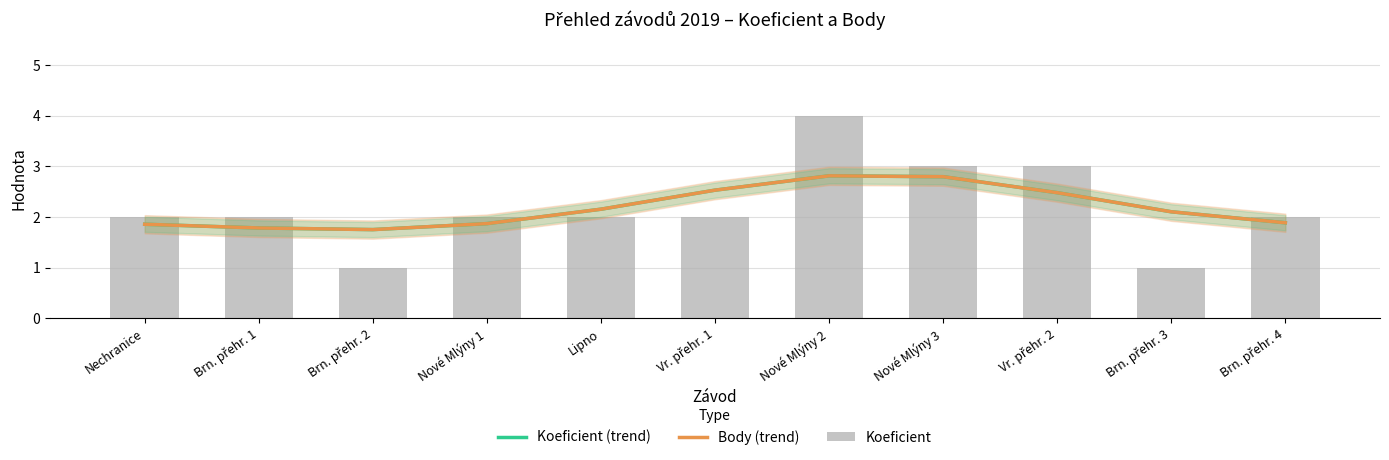

The Body (trend) series shows 2.5 at Vr. přehr. 1. True or false?

True